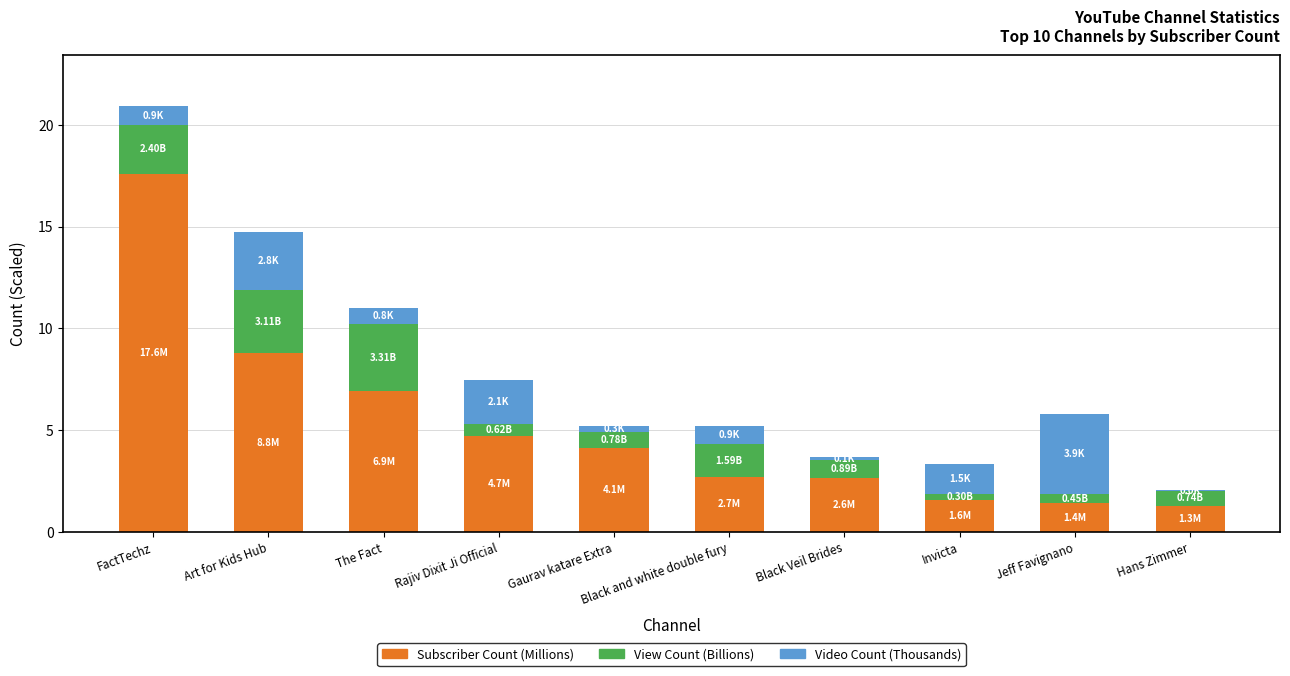

At which label does Subscriber Count (Millions) reach its peak?

FactTechz